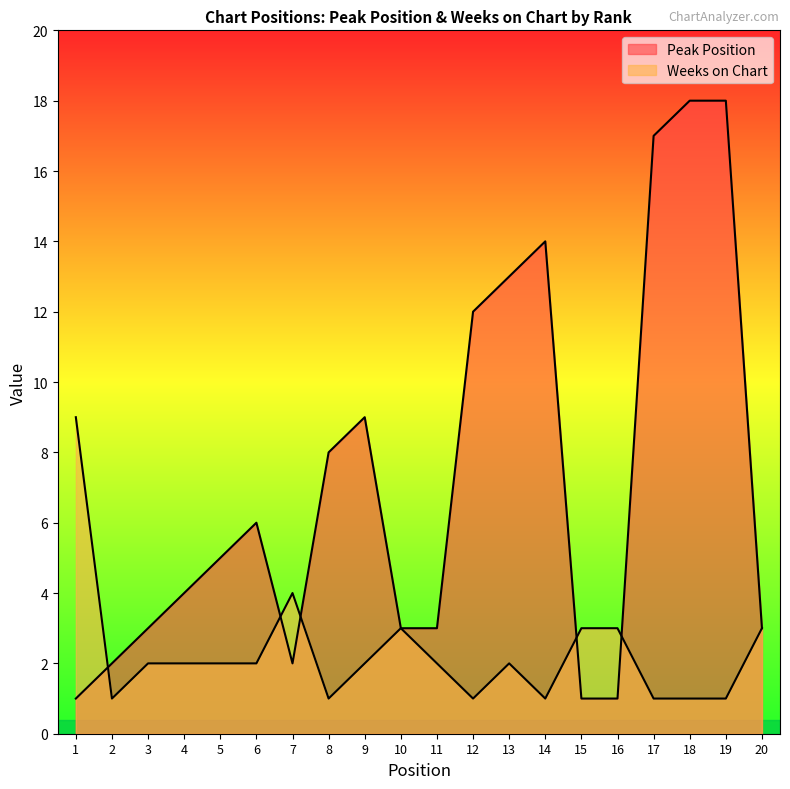

Is it true that Peak Position equals 5 at 18?

False